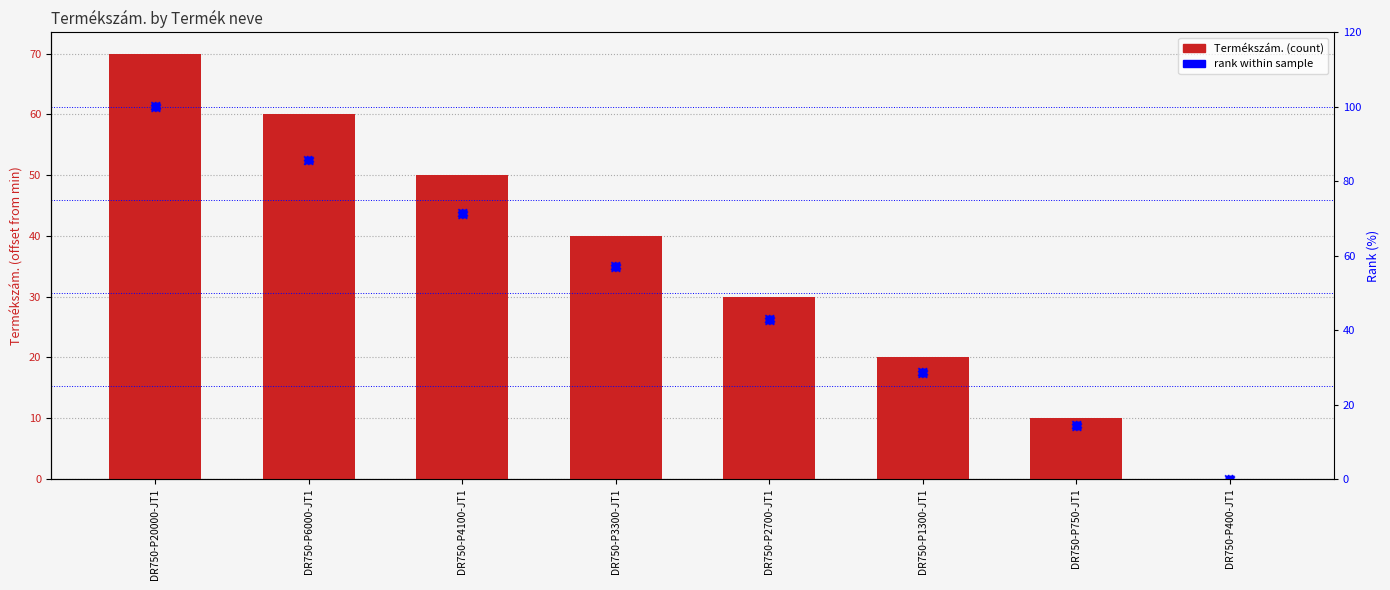

At how many categories does at least one series exceed 78?

2